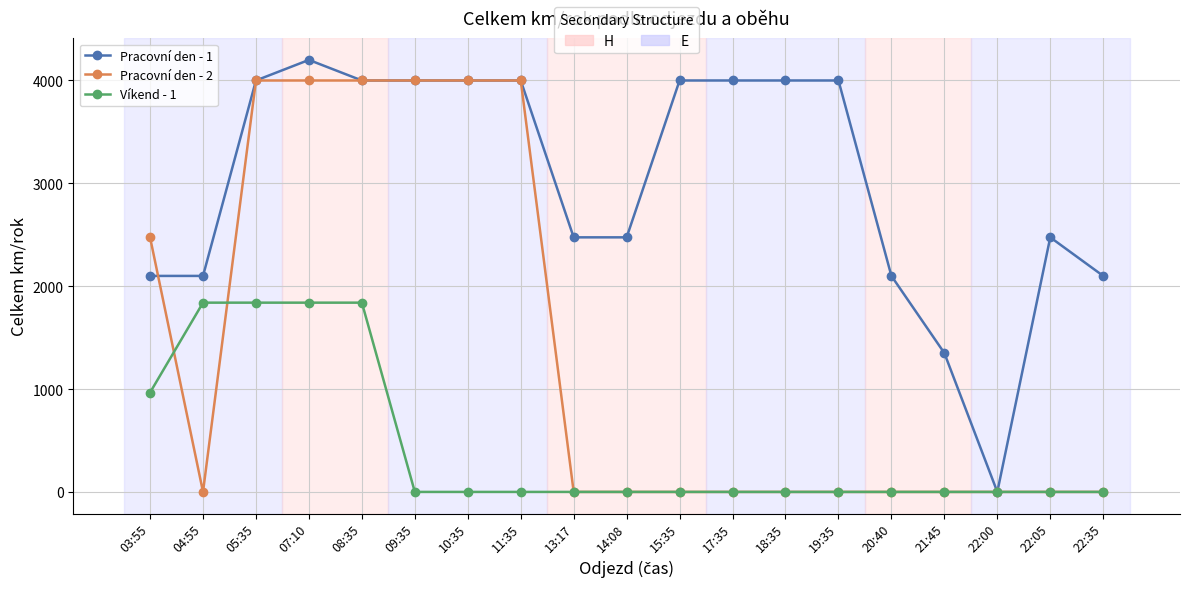

Which series has the largest total across all categories?

Pracovní den - 1